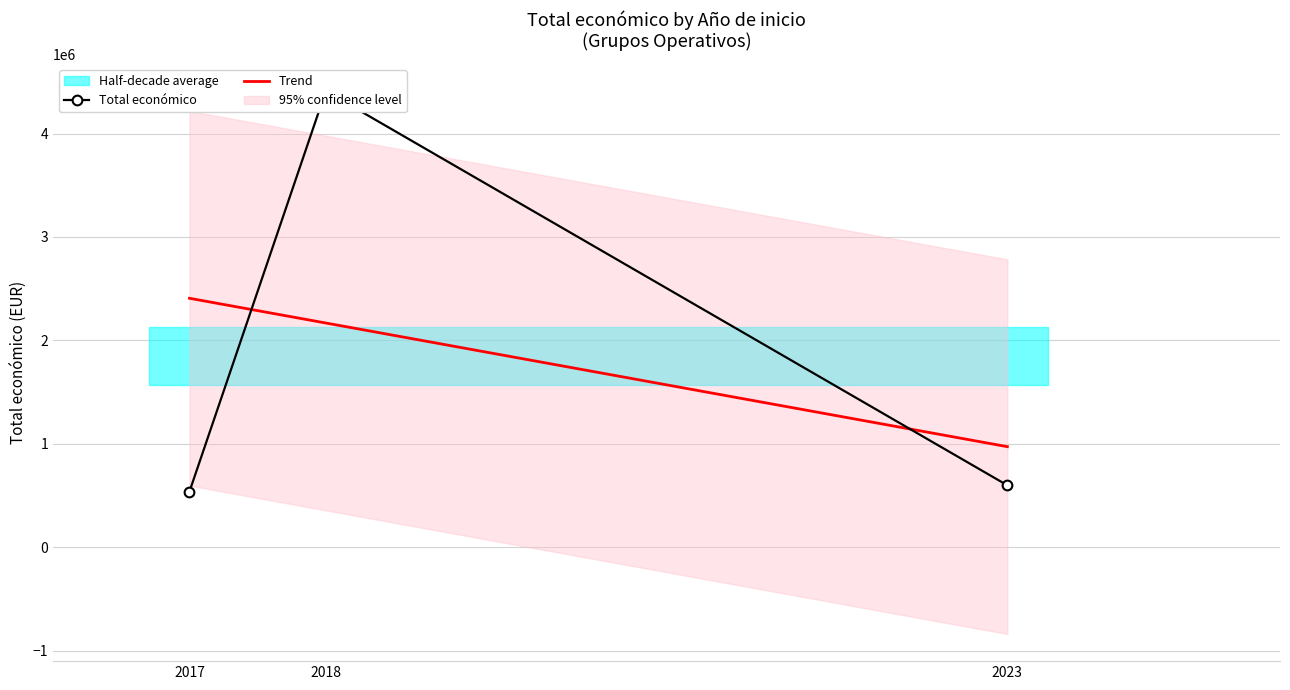

What is the value of the Trend point at the 1st from the left?

2407606.6